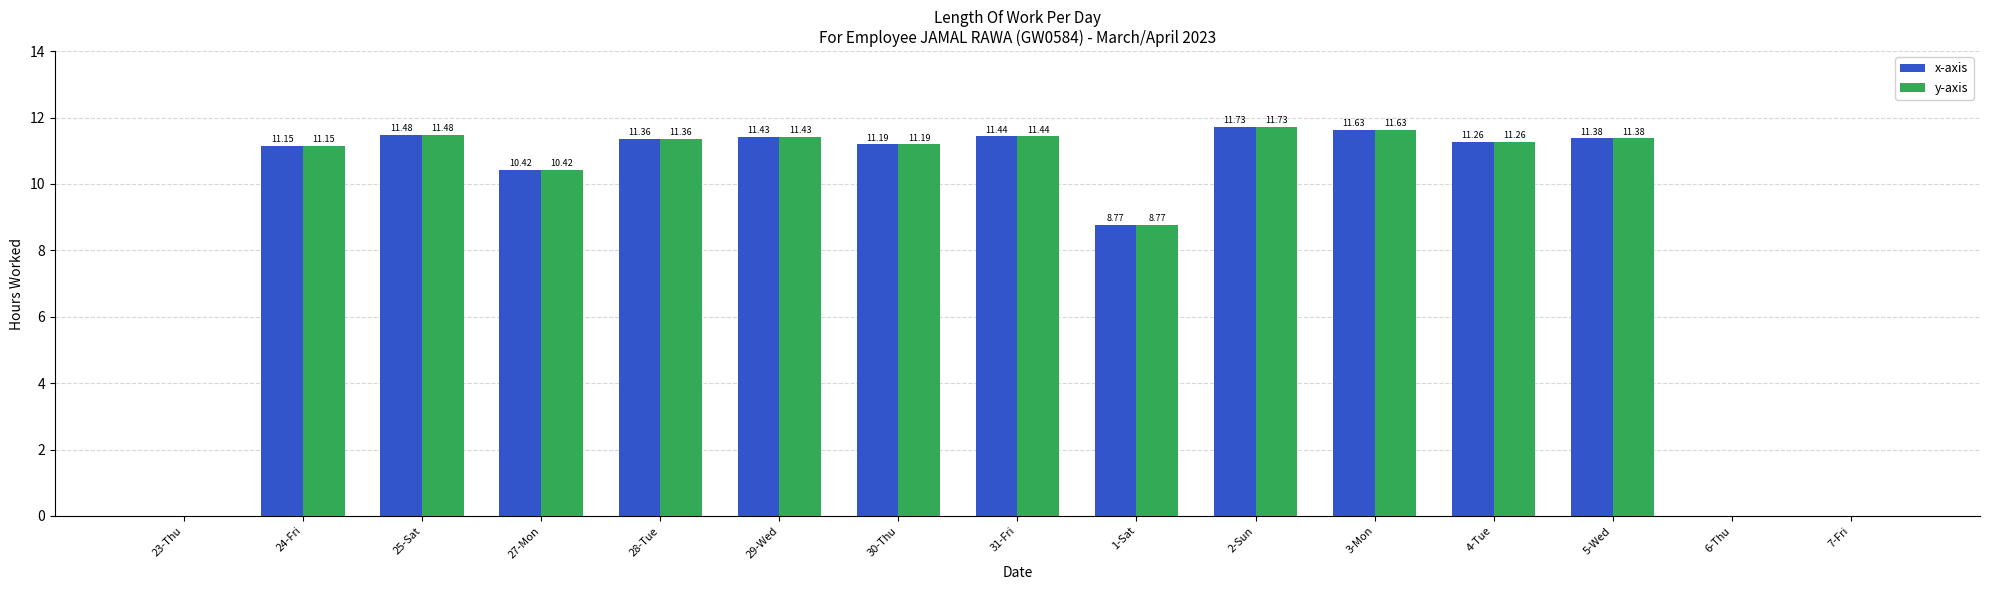

Where does the y-axis series first go above 11?

24-Fri